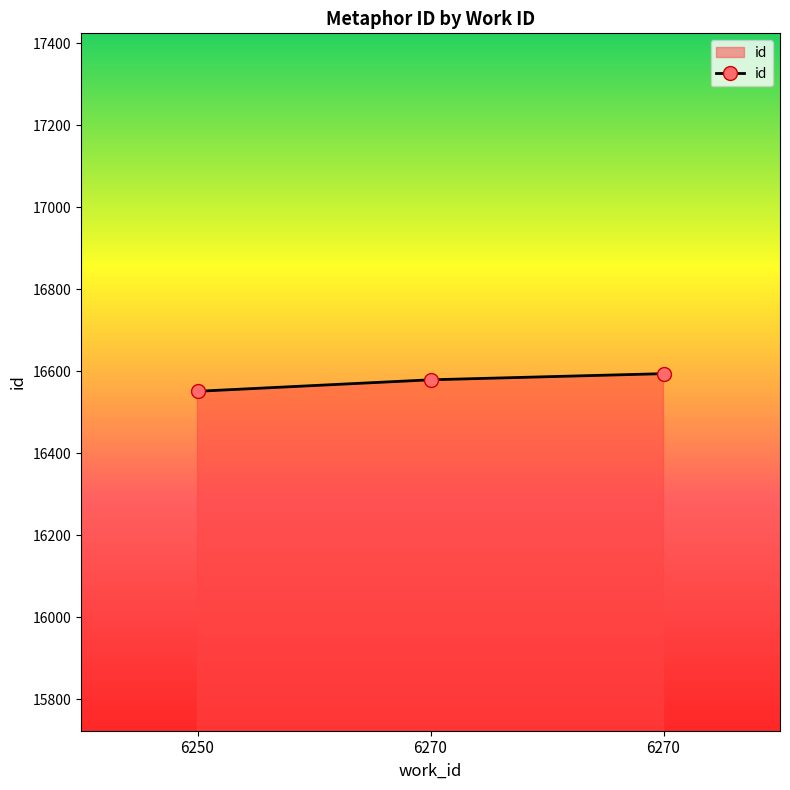

How many data points are less than 16579?

1